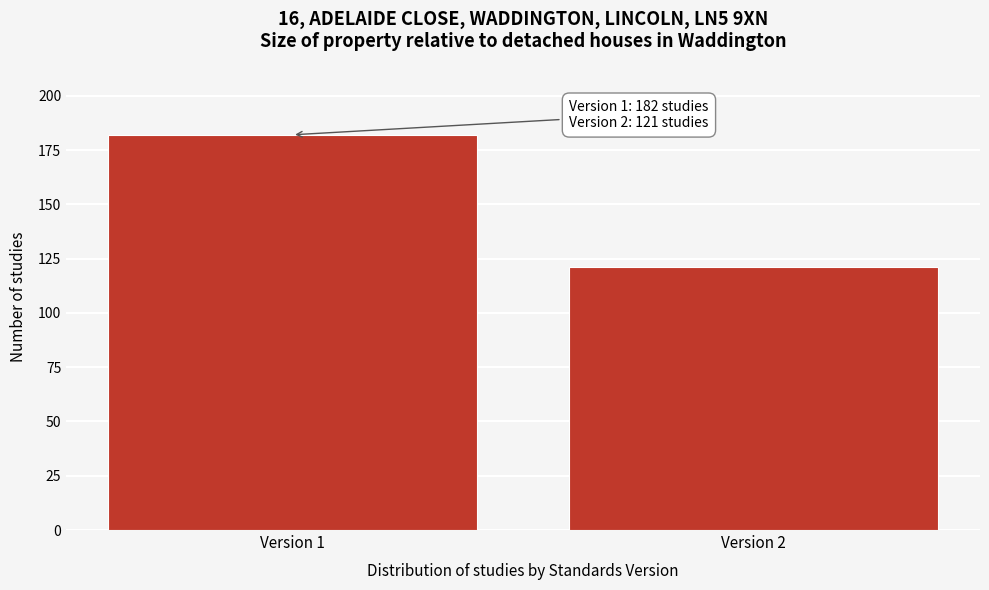

Reading left to right, what are all the values shown in this chart?

182	121